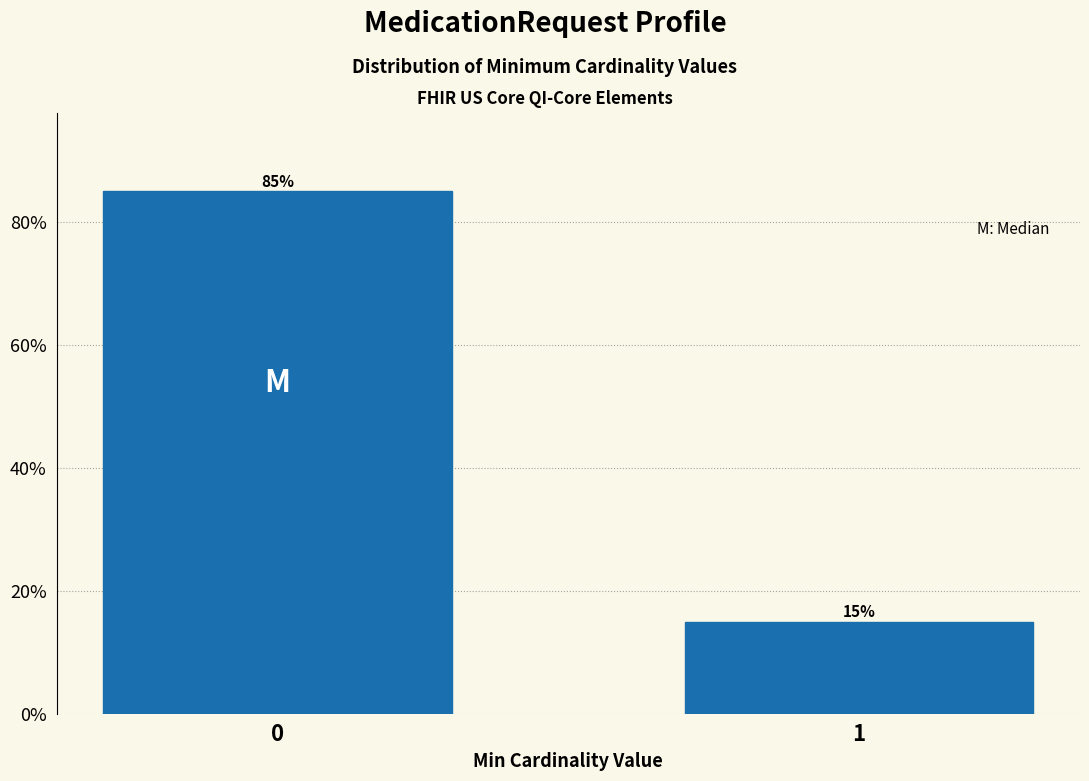

Reading left to right, list all the values displayed in this chart.

85	15